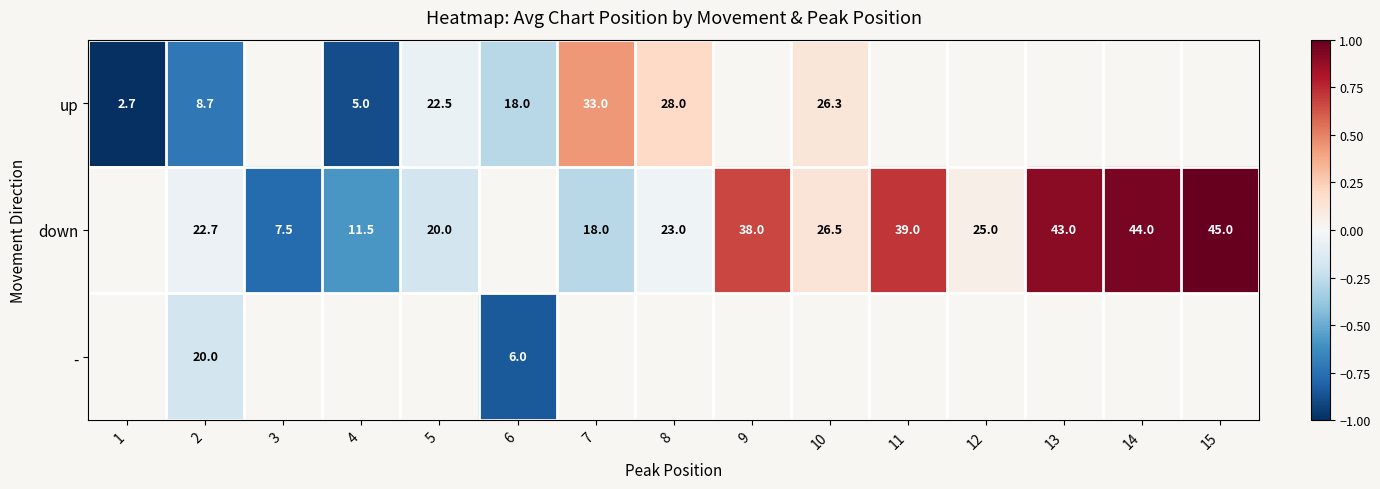

True or false: up has a value of 5.0 at 4.

True